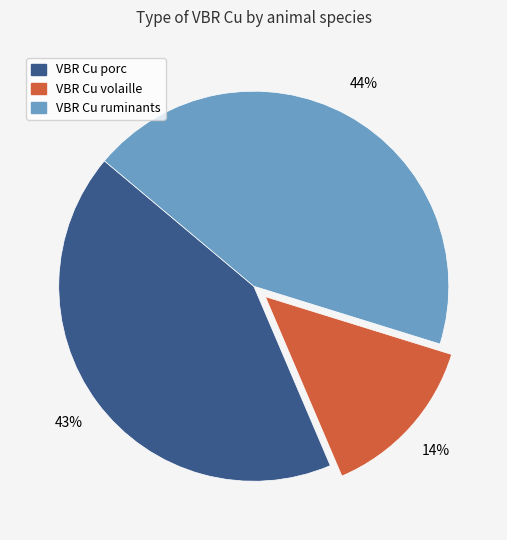

Rank the categories by value from highest to lowest.

VBR Cu ruminants, VBR Cu porc, VBR Cu volaille